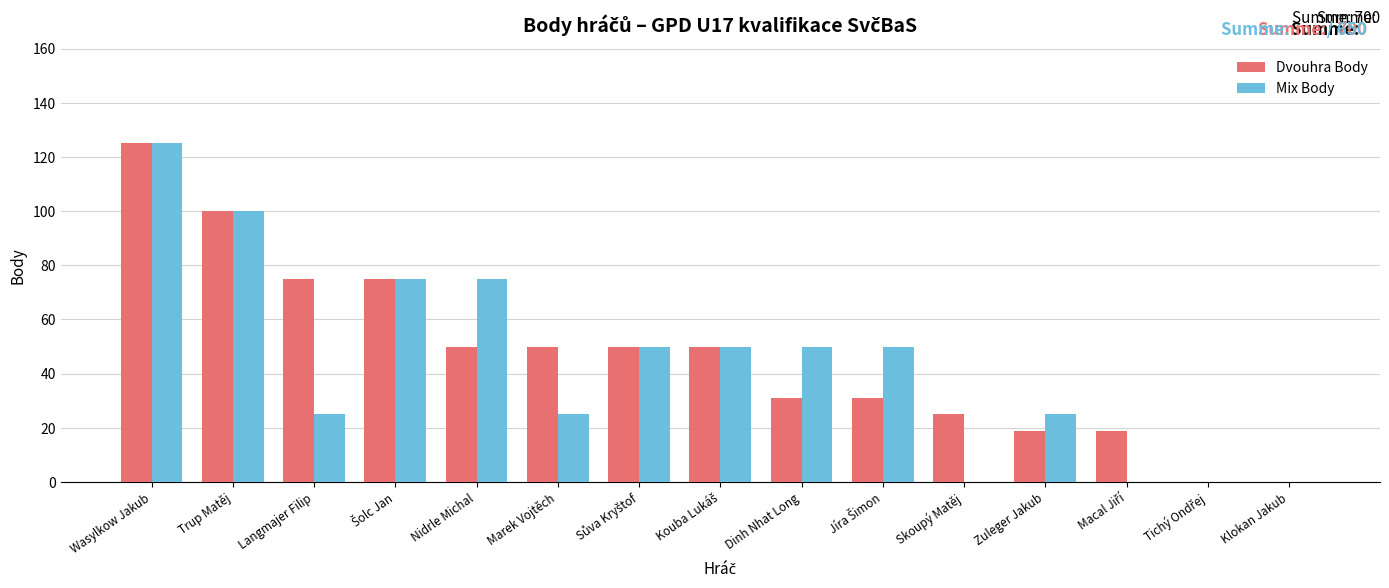

The Dvouhra Body series shows 18 at Marek Vojtěch. True or false?

False